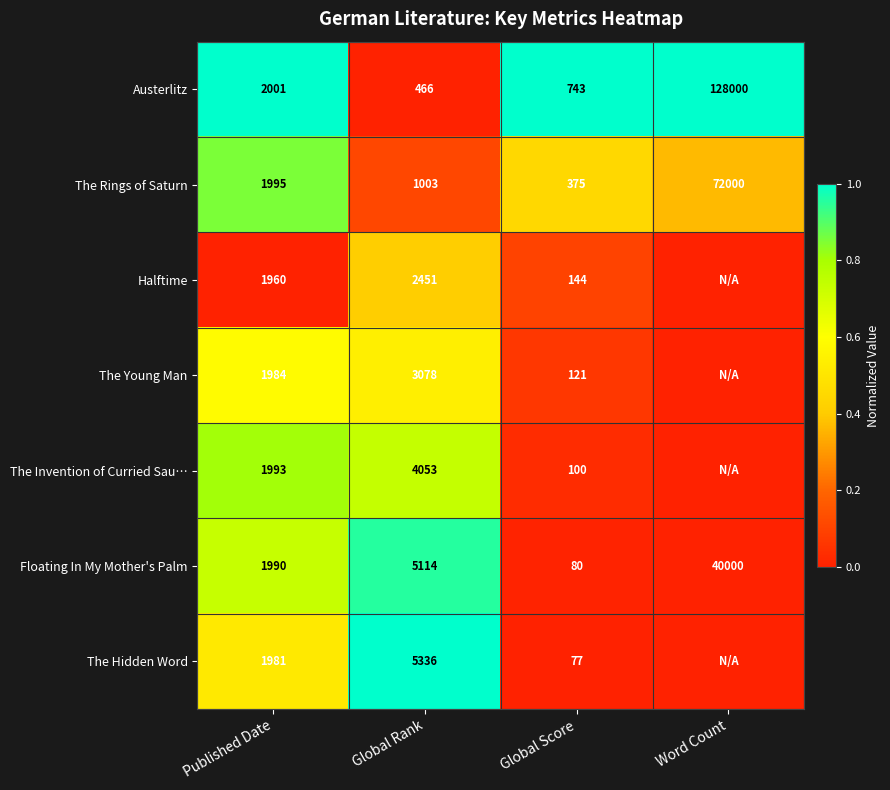

Which category has the highest value in the The Rings of Saturn series?

Word Count